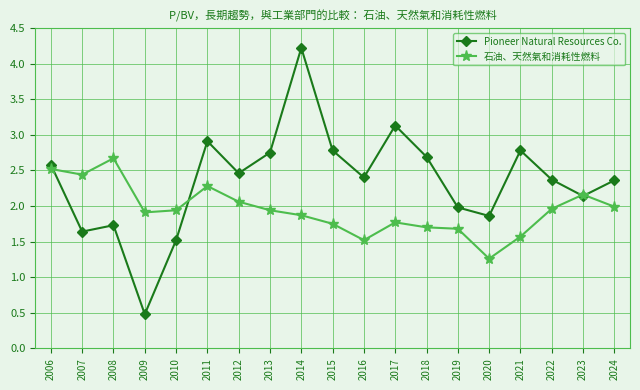

True or false: Pioneer Natural Resources Co. and 石油、天然氣和消耗性燃料 intersect in this chart.

True